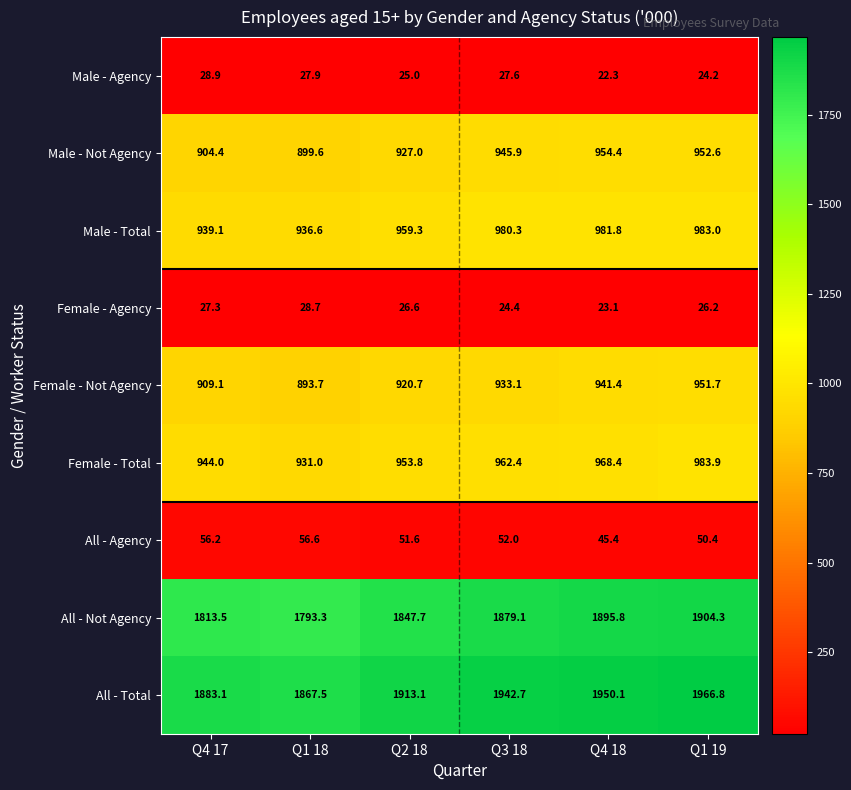

What value does the All - Not Agency series have at Q2 18?

1847.7